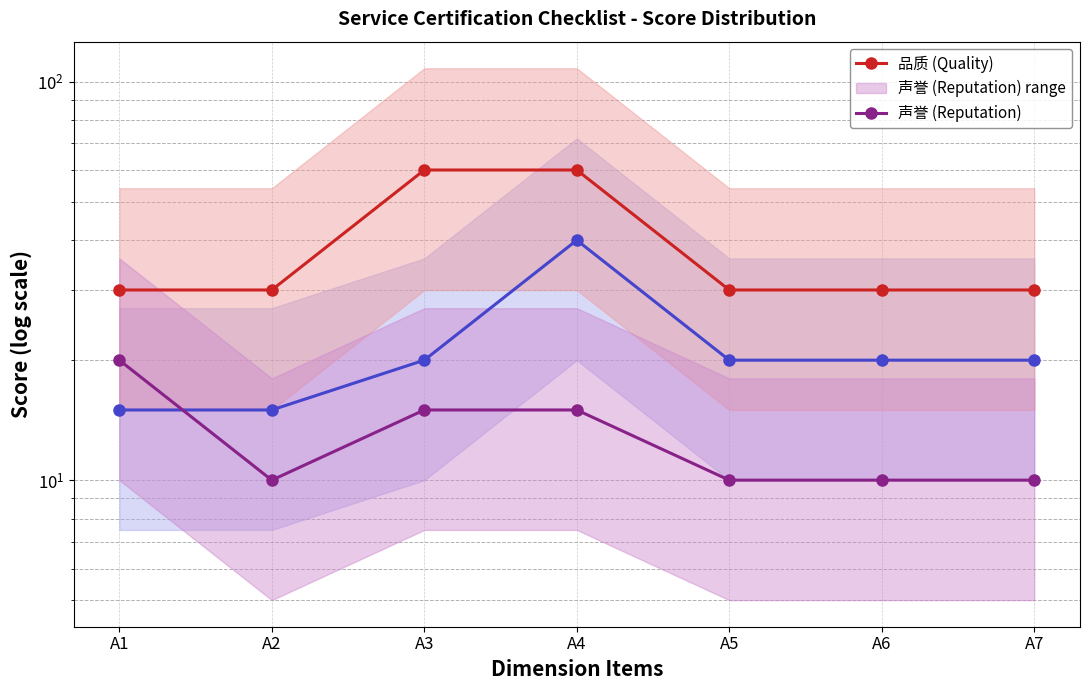

Which series has the widest spread of values?

品质 (Quality)